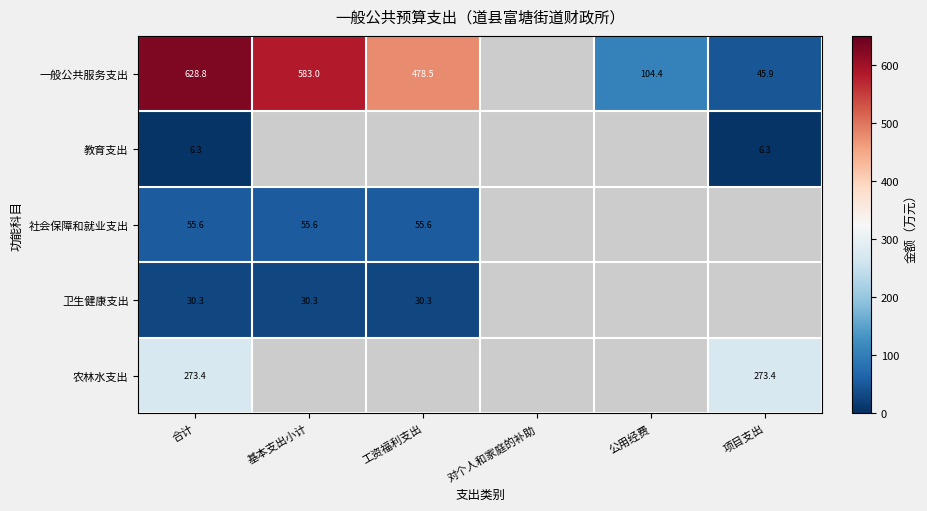

What is the total value across all series at 合计?

994.4